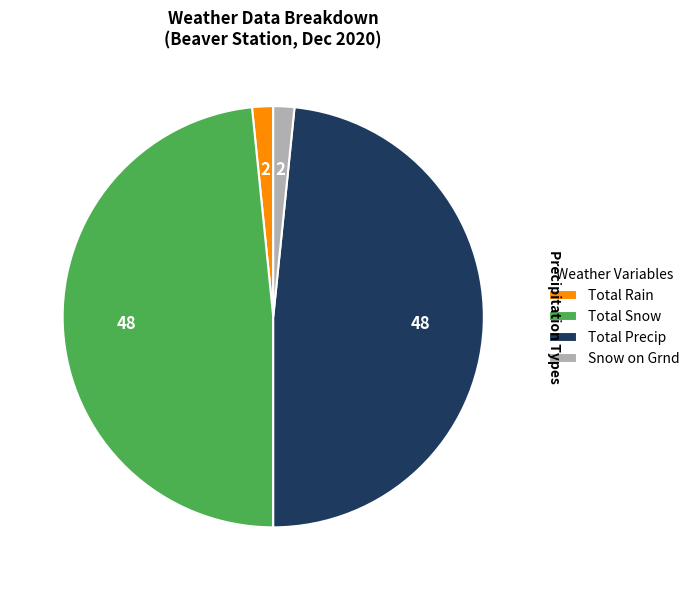

Is it true that Snow on Grnd is 11% of the pie?

False